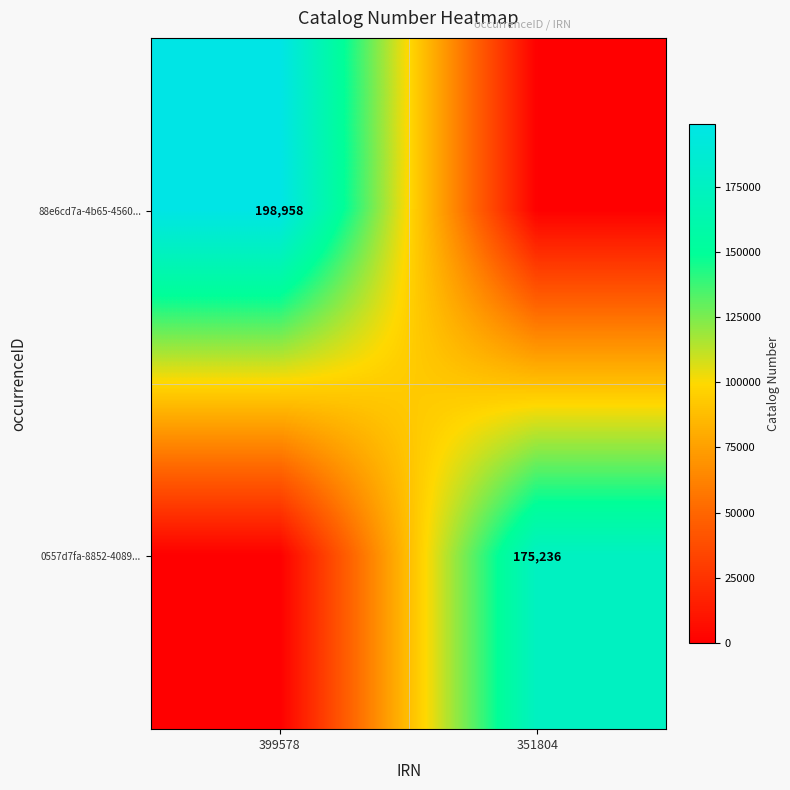

The 0557d7fa-8852-4089... series shows 40130 at 351804. True or false?

False